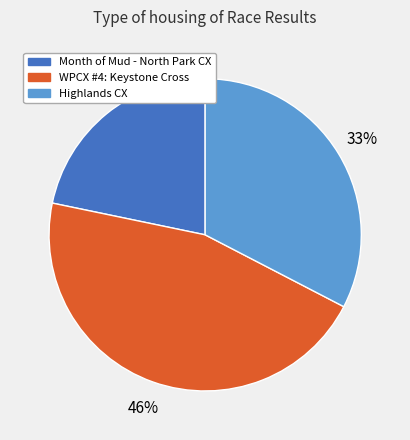

Which has a higher value, WPCX #4: Keystone Cross or Highlands CX?

WPCX #4: Keystone Cross